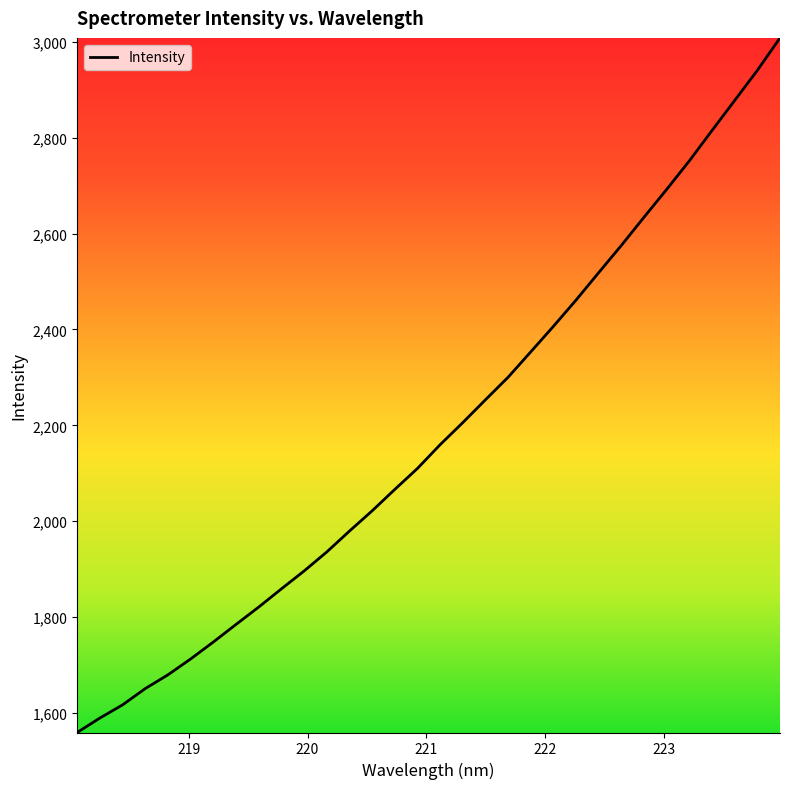

What is the minimum value shown in the chart?

1558.7